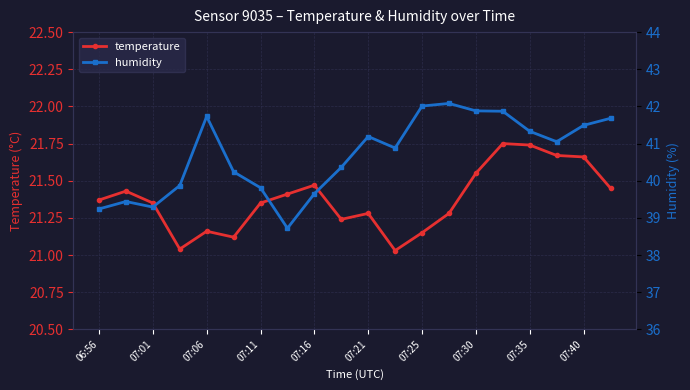

At how many categories does at least one series exceed 23?

20